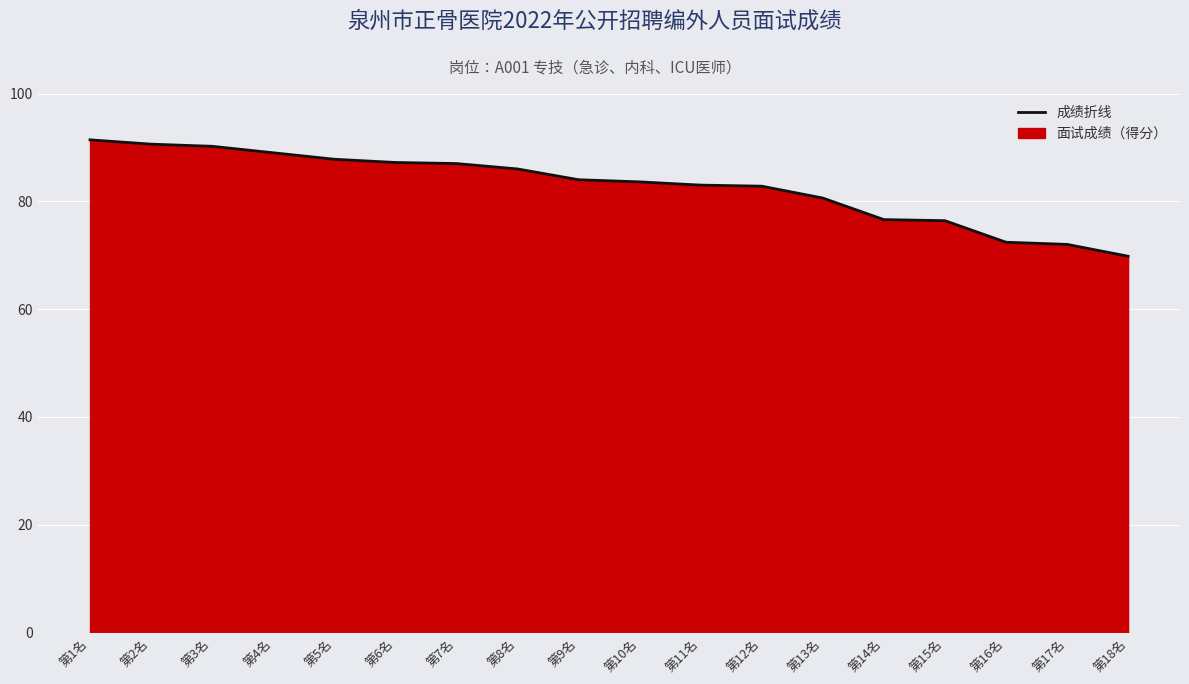

What position from the left is 第18名?

18